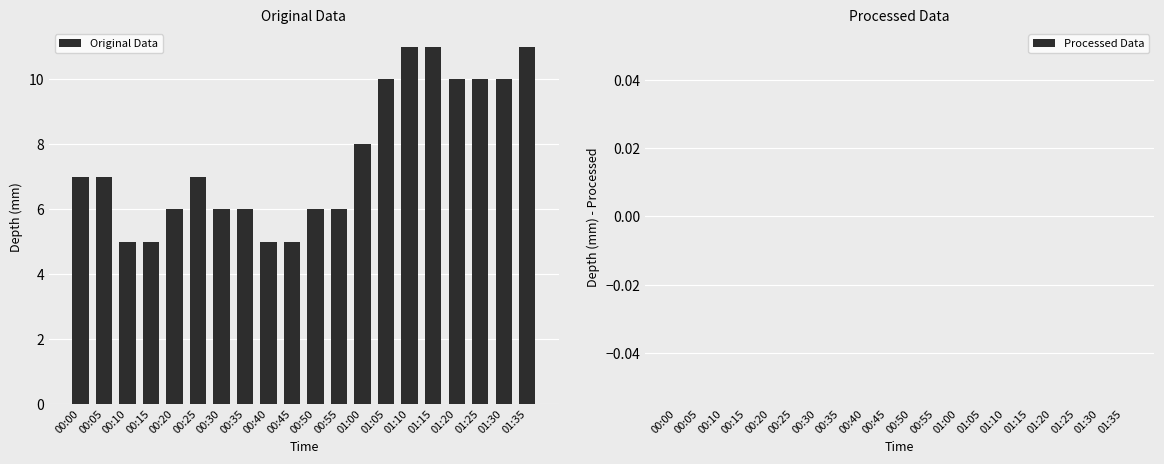

Does the chart contain any negative values?

No